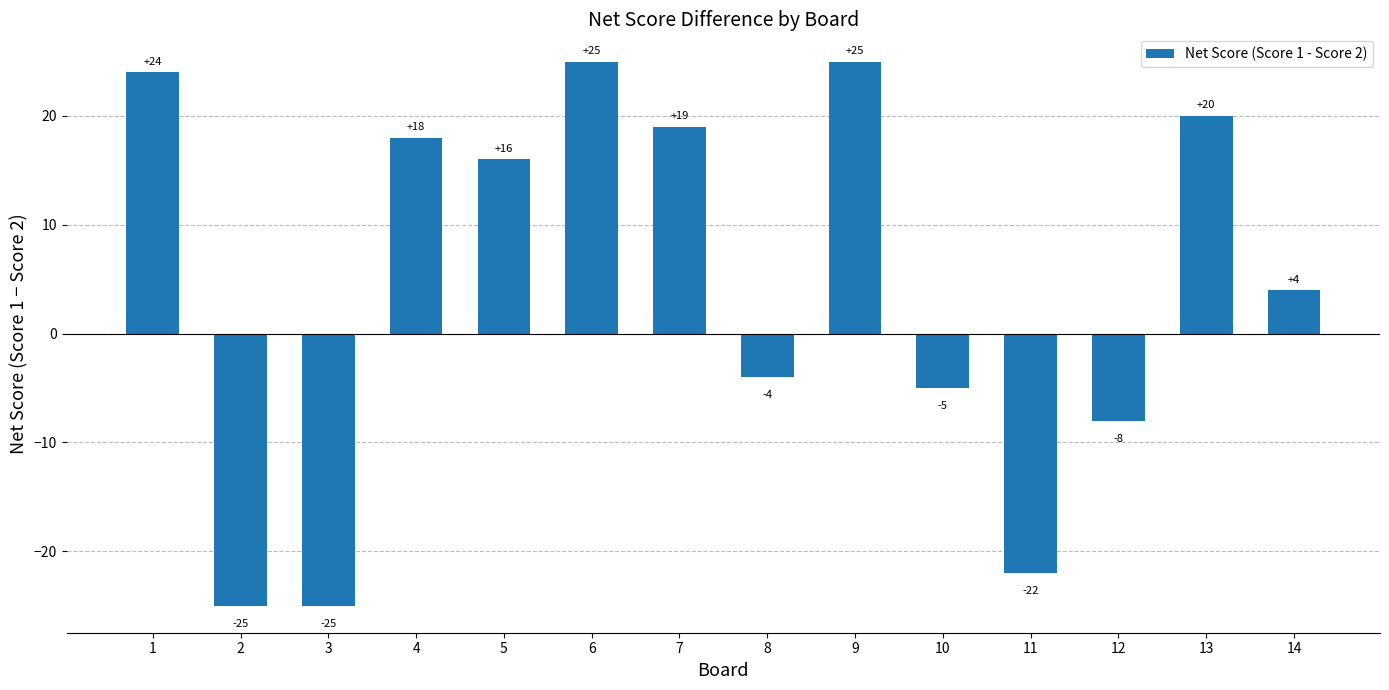

Between 7 and 9, which is larger?

9